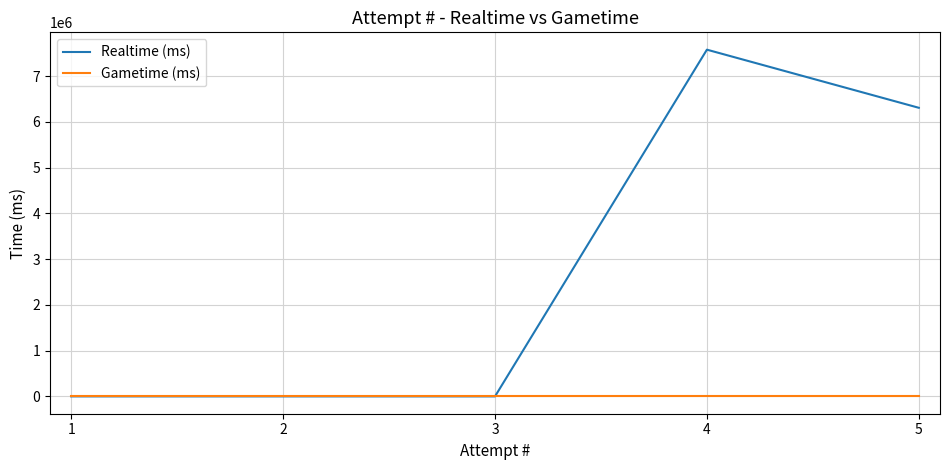

What is the maximum value shown in the chart?

7577806